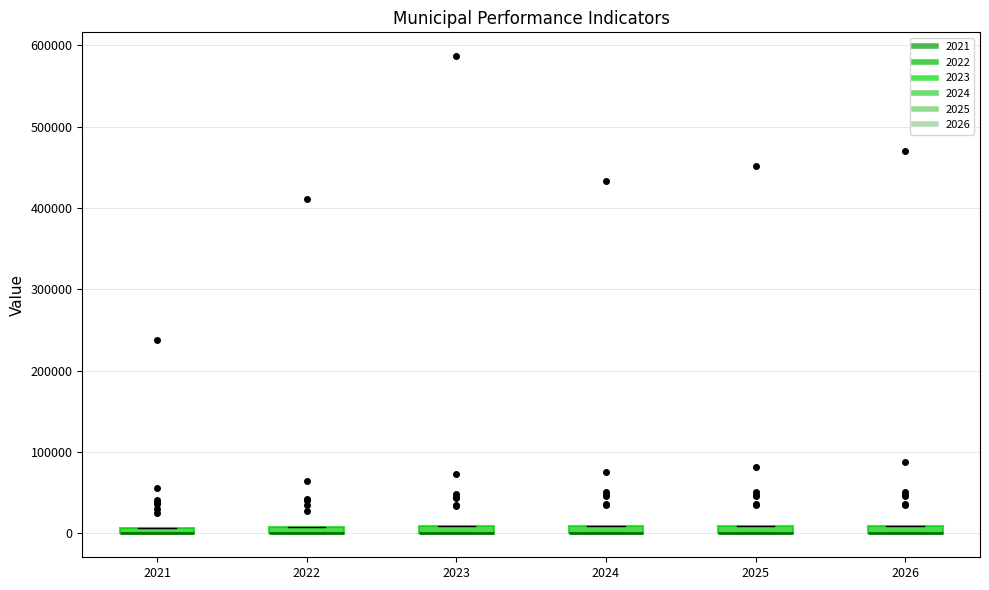

Where is the lower edge of the box at x = 2024 on the y-axis? The values are not printed on the chart, so give them approximately, as read against the axis.

0